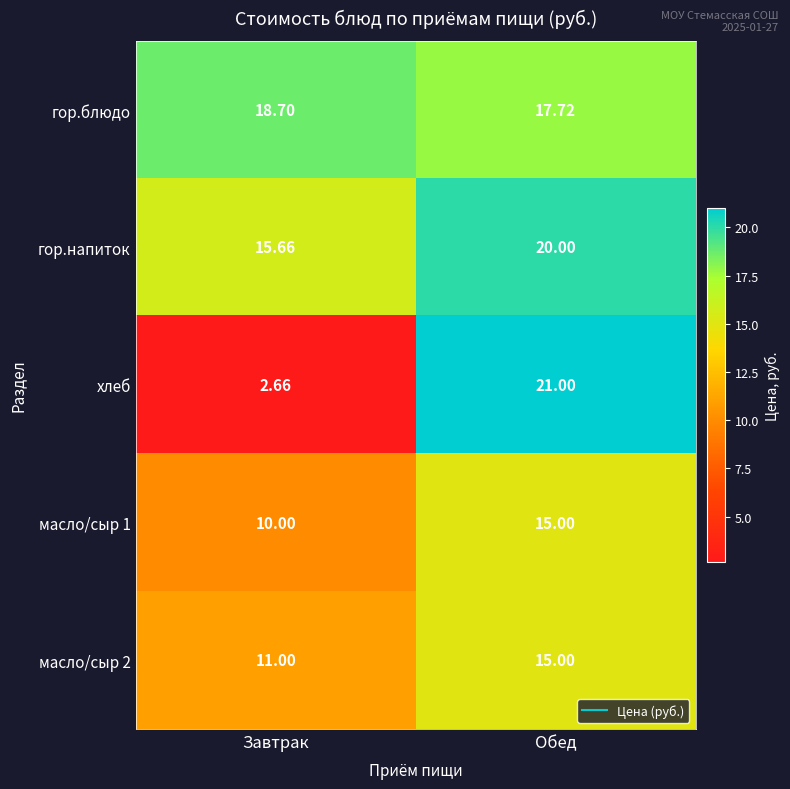

Which series has the largest total across all categories?

гор.блюдо